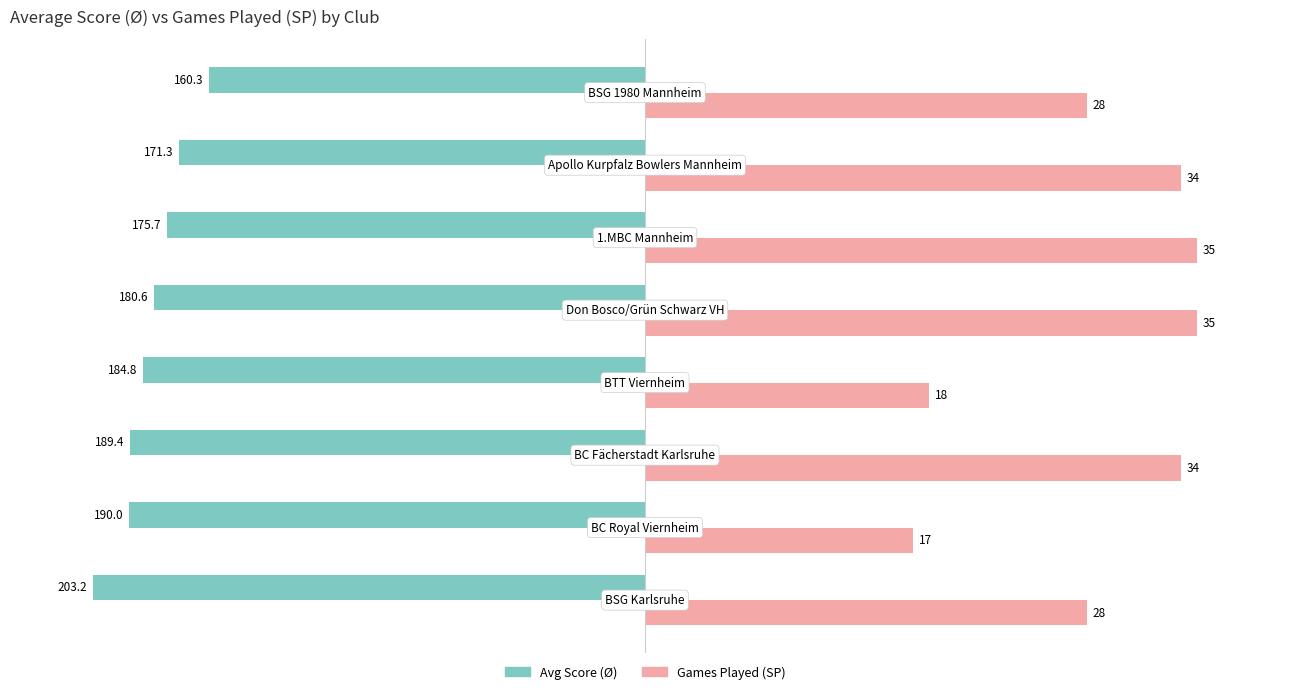

What are all the series names shown in the legend?

Avg Score (Ø), Games Played (SP)